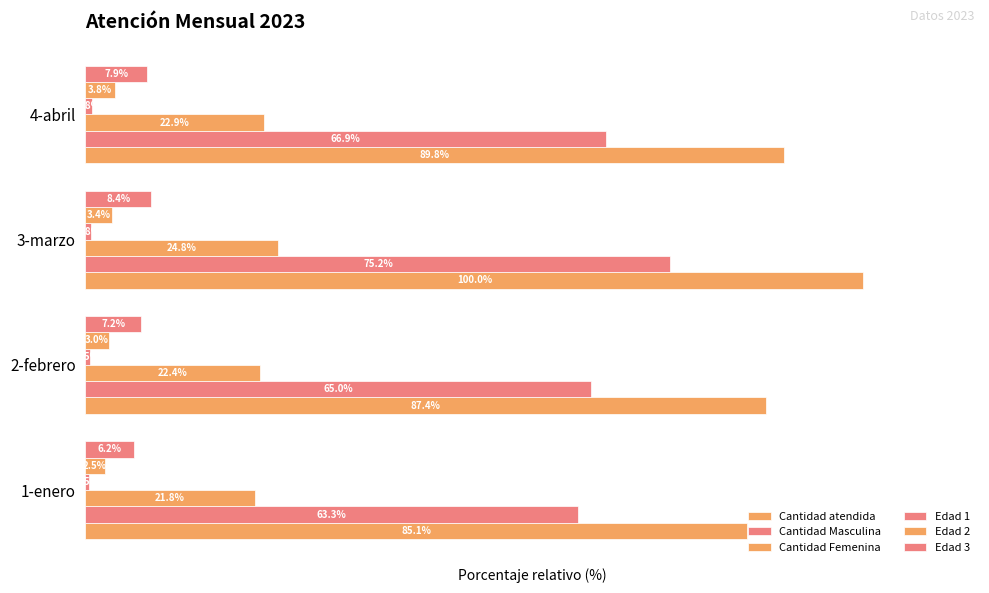

What is the sum of all Cantidad Masculina values?

270.4